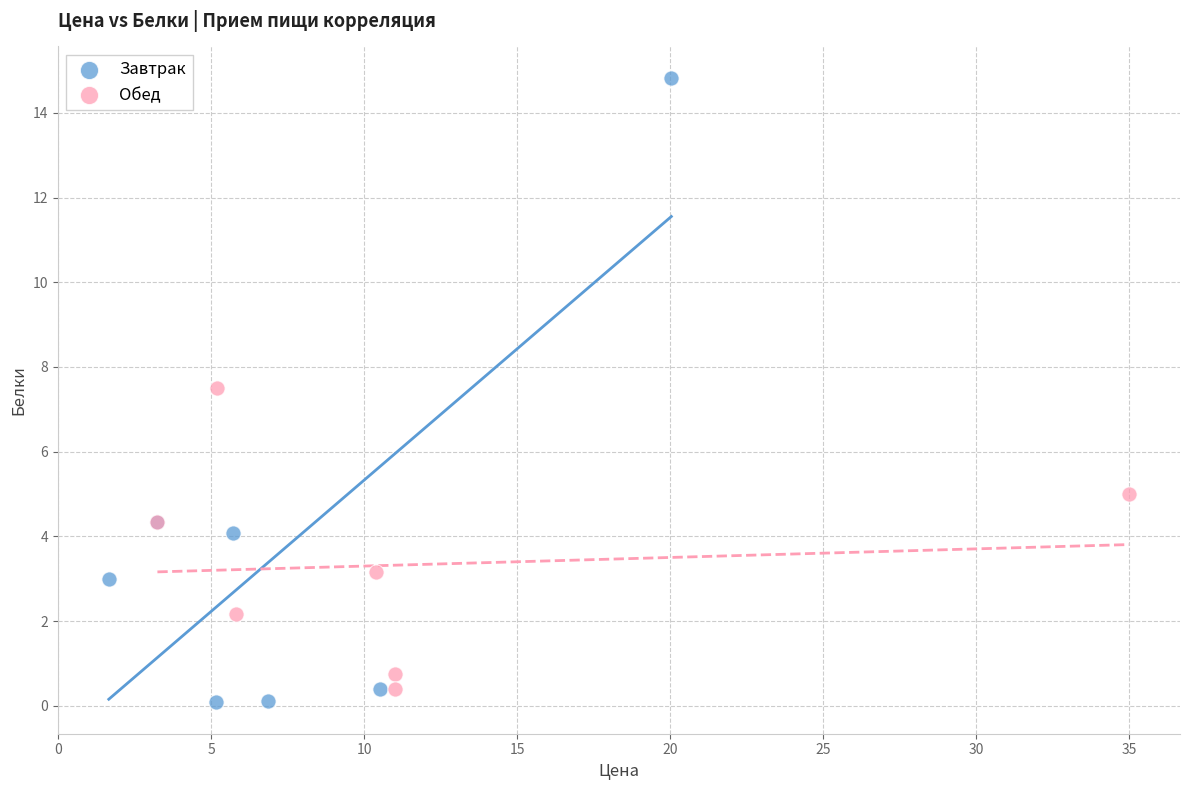

Which series has the largest Y range (max minus min)?

Завтрак